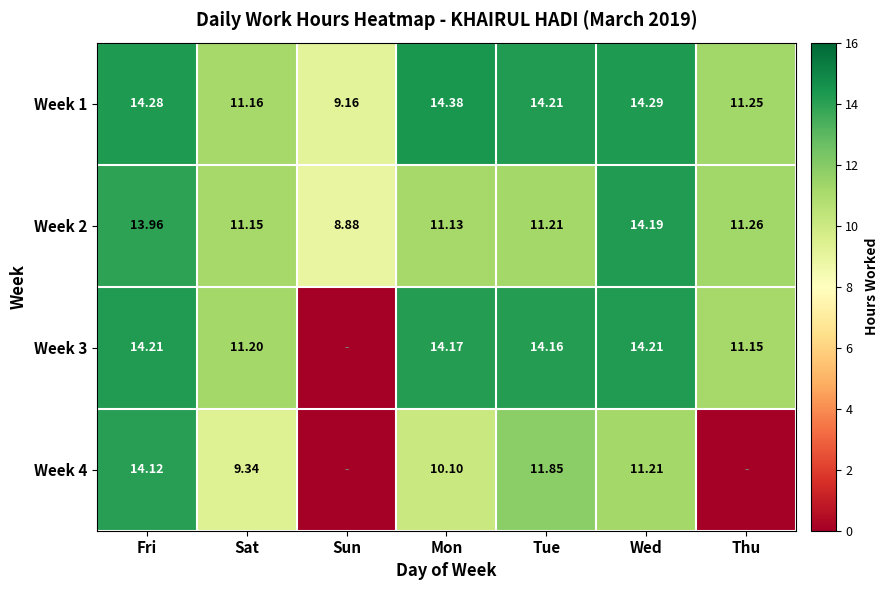

What is the average value of the Week 1 series?

12.7